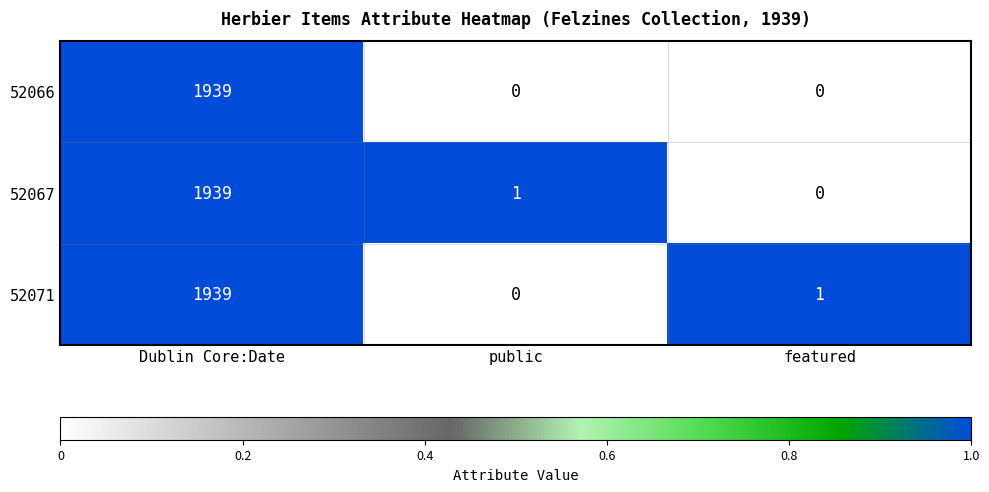

Count the number of data series in this chart.

3